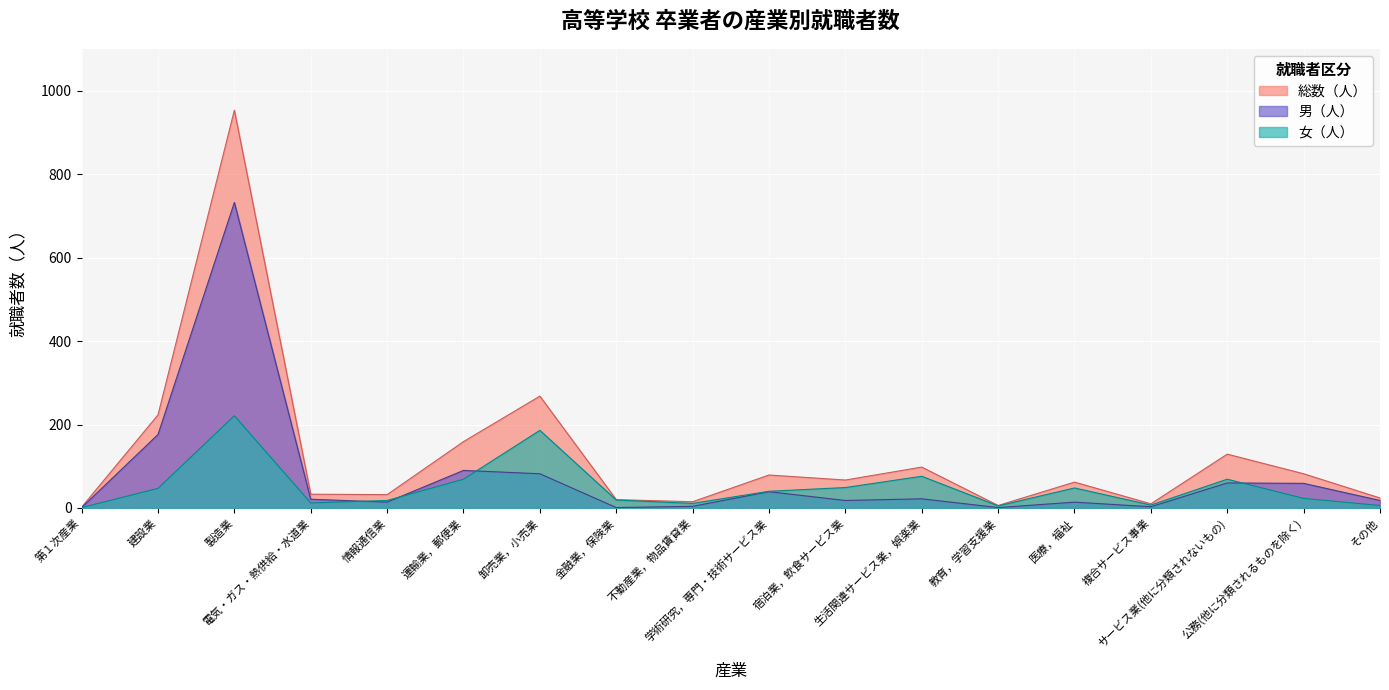

At which category is the sum across all series the highest?

製造業